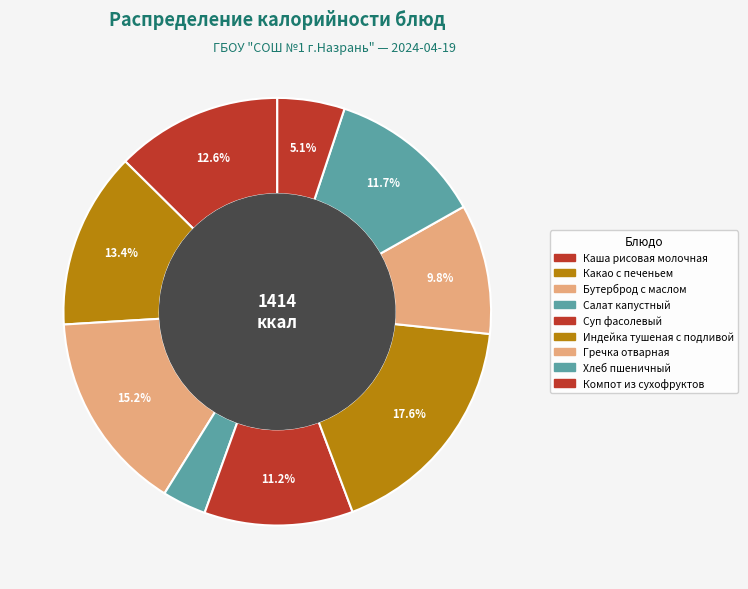

Rank the categories by value from highest to lowest.

Индейка тушеная с подливой, Бутерброд с маслом, Какао с печеньем, Каша рисовая молочная, Хлеб пшеничный, Суп фасолевый, Гречка отварная, Компот из сухофруктов, Салат капустный